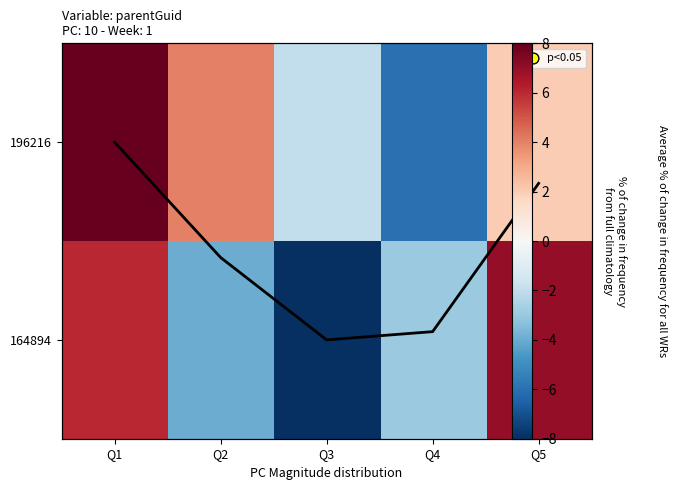

How many series are shown in this chart?

2